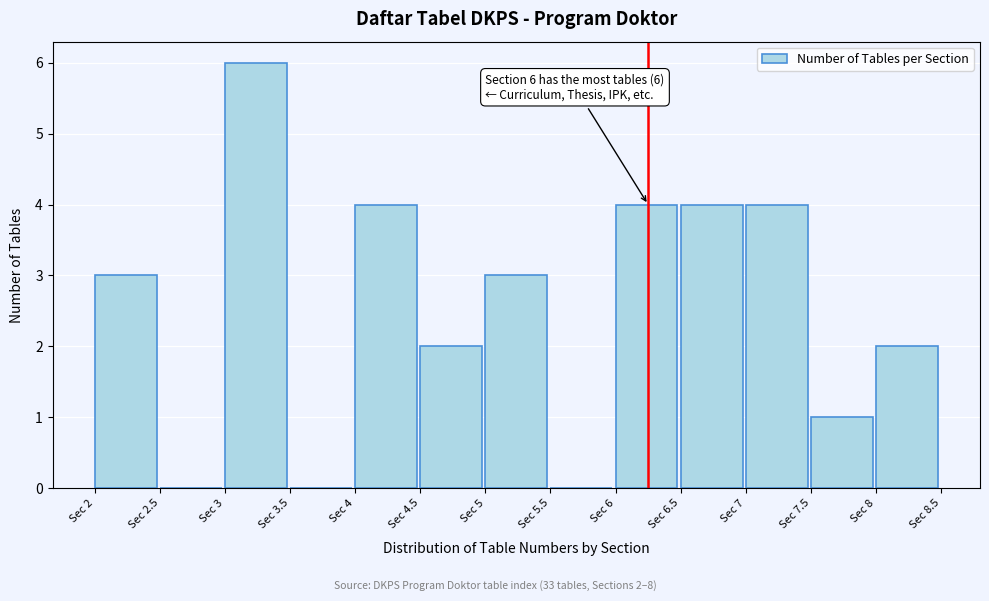

Over which range of the x-axis is the bar tallest?

3.0 to 3.5